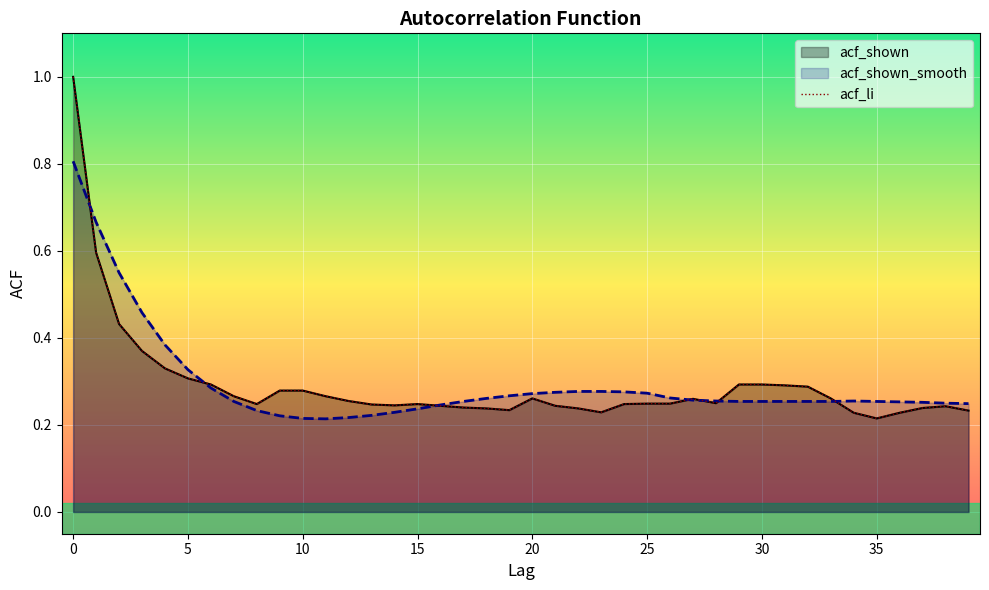

Does the chart display data point markers on the line(s)?

No